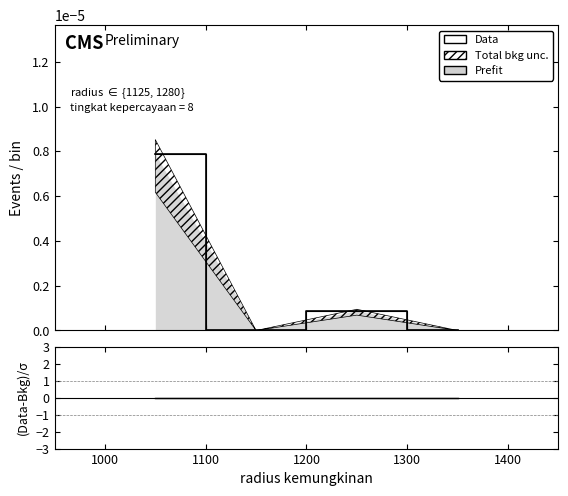

True or false: (Data-Bkg)/σ and Data intersect in this chart.

False